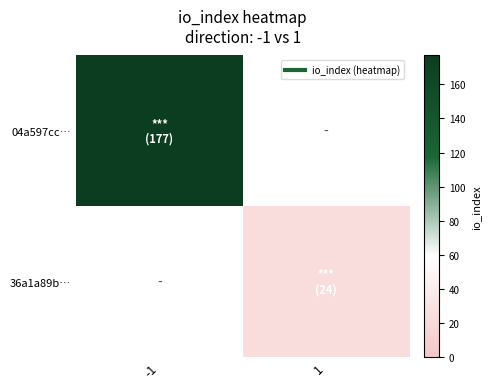

True or false: 36a1a89b… has a value of -13 at -1.

False